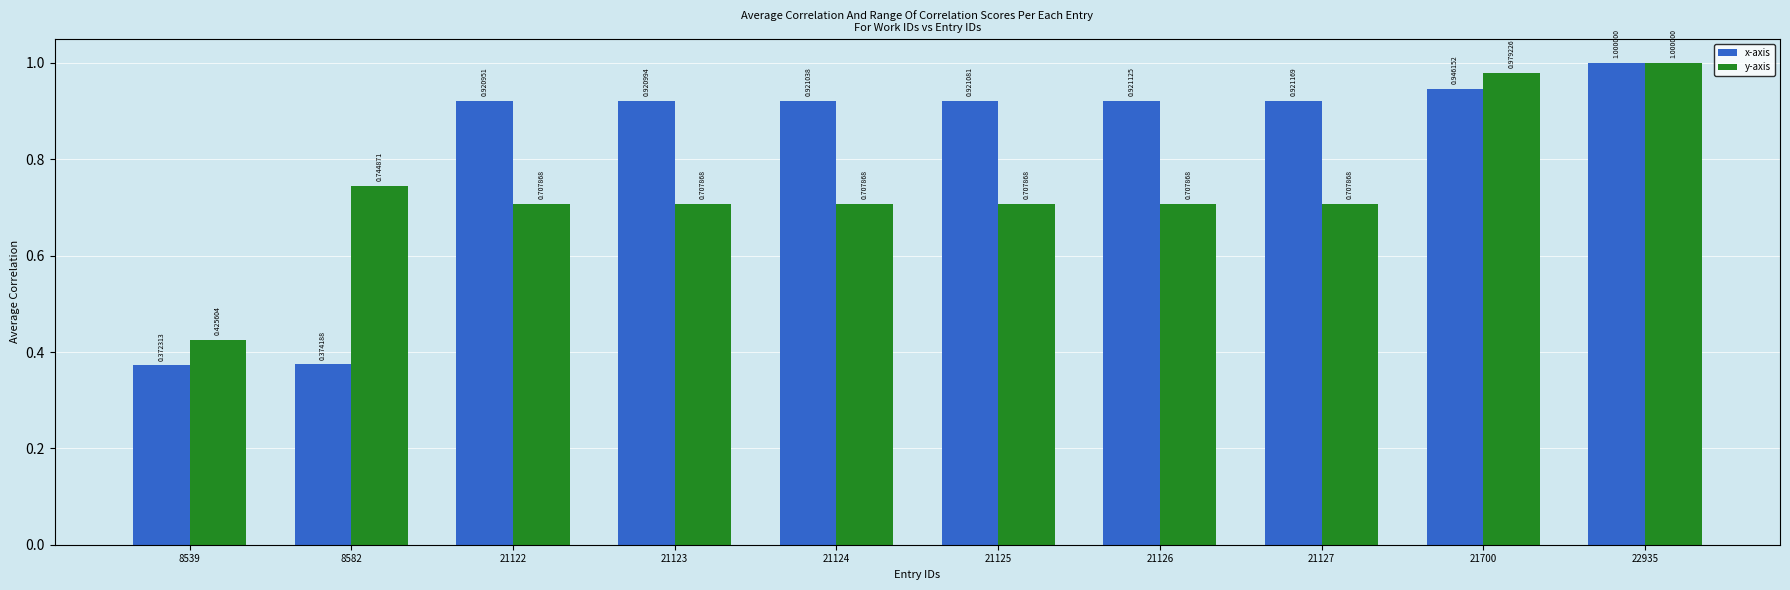

What is the sum of the y-axis values at 21127 and 21124?

1.4